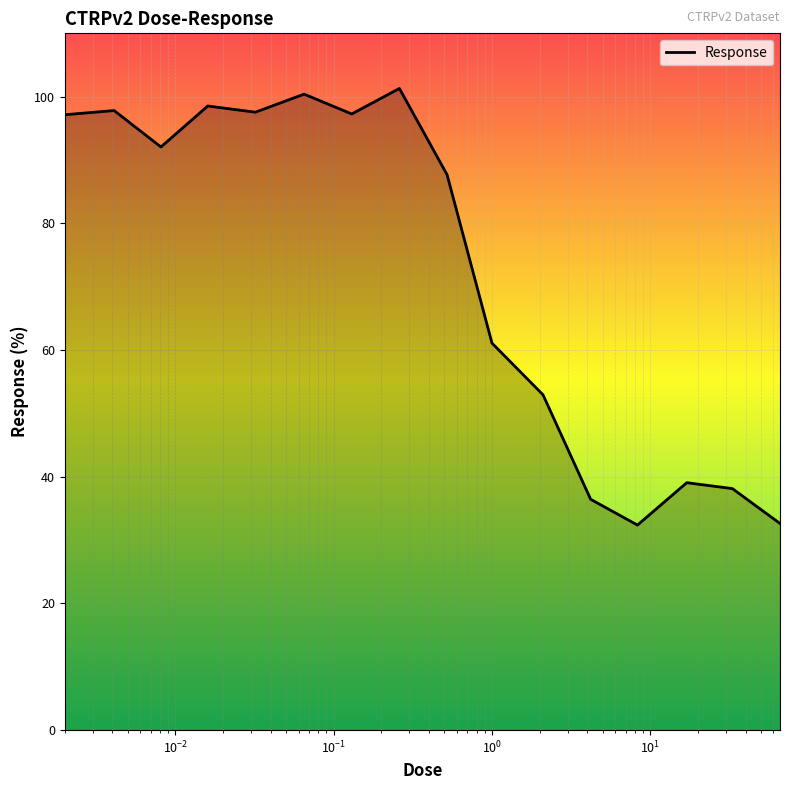

What is the minimum value shown in the chart?

32.4